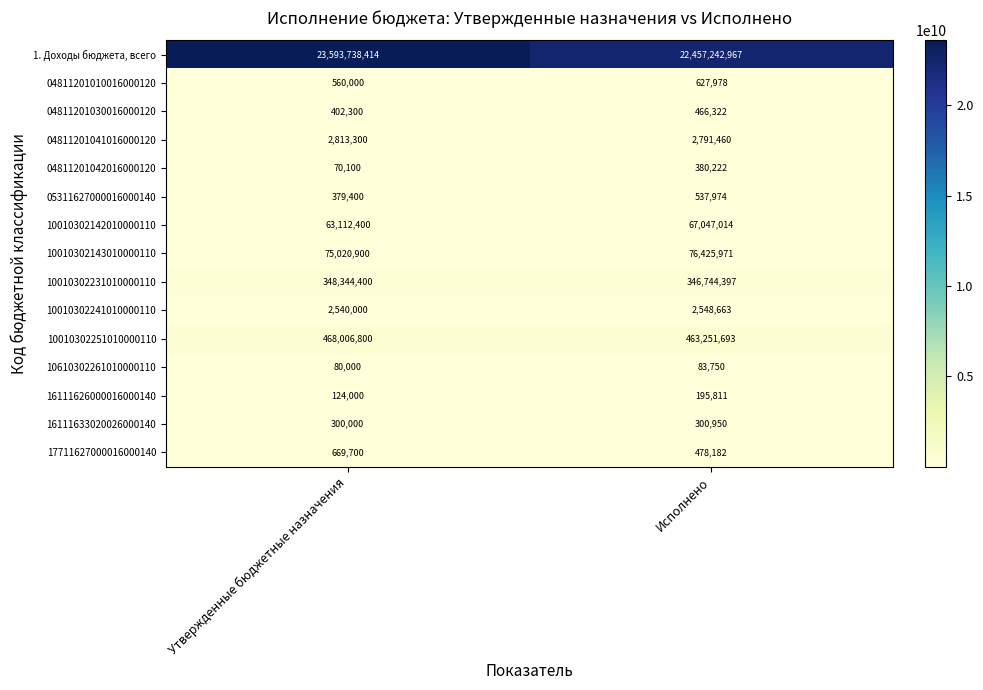

Reading left to right, extract all data points from this chart.

1. Доходы бюджета, всего: Утвержденные бюджетные назначения=23593738414	Исполнено=22457242967
04811201010016000120: Утвержденные бюджетные назначения=560000	Исполнено=627978
04811201030016000120: Утвержденные бюджетные назначения=402300	Исполнено=466322
04811201041016000120: Утвержденные бюджетные назначения=2813300	Исполнено=2791460
04811201042016000120: Утвержденные бюджетные назначения=70100	Исполнено=380222
05311627000016000140: Утвержденные бюджетные назначения=379400	Исполнено=537974
10010302142010000110: Утвержденные бюджетные назначения=63112400	Исполнено=67047014
10010302143010000110: Утвержденные бюджетные назначения=75020900	Исполнено=76425971
10010302231010000110: Утвержденные бюджетные назначения=348344400	Исполнено=346744397
10010302241010000110: Утвержденные бюджетные назначения=2540000	Исполнено=2548663
10010302251010000110: Утвержденные бюджетные назначения=468006800	Исполнено=463251693
10610302261010000110: Утвержденные бюджетные назначения=80000	Исполнено=83750
16111626000016000140: Утвержденные бюджетные назначения=124000	Исполнено=195811
16111633020026000140: Утвержденные бюджетные назначения=300000	Исполнено=300950
17711627000016000140: Утвержденные бюджетные назначения=669700	Исполнено=478182